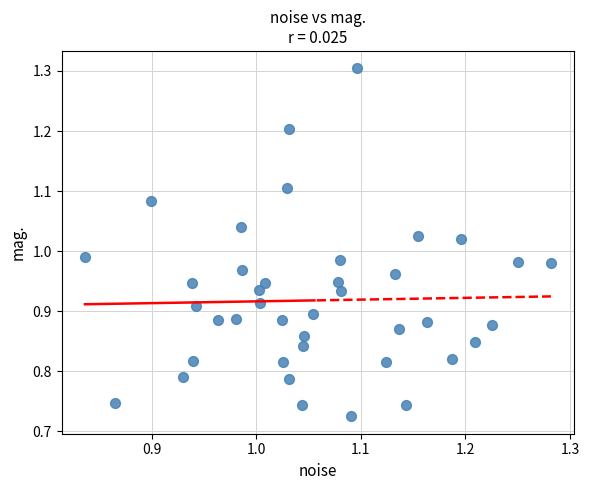

What is the range of Y values (max minus min)?

0.6